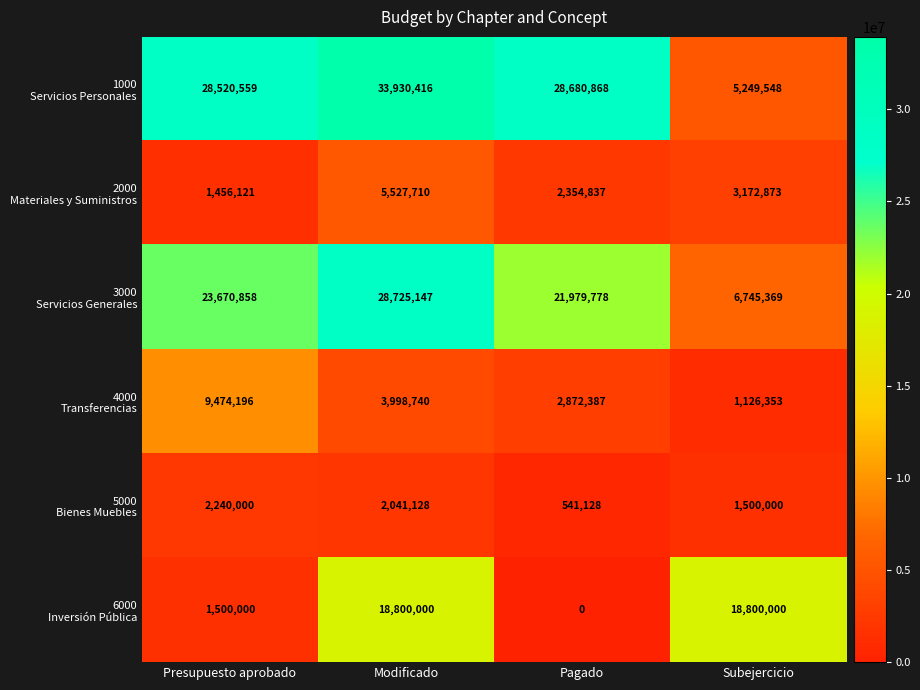

What is the total value across all series at Modificado?

93023141